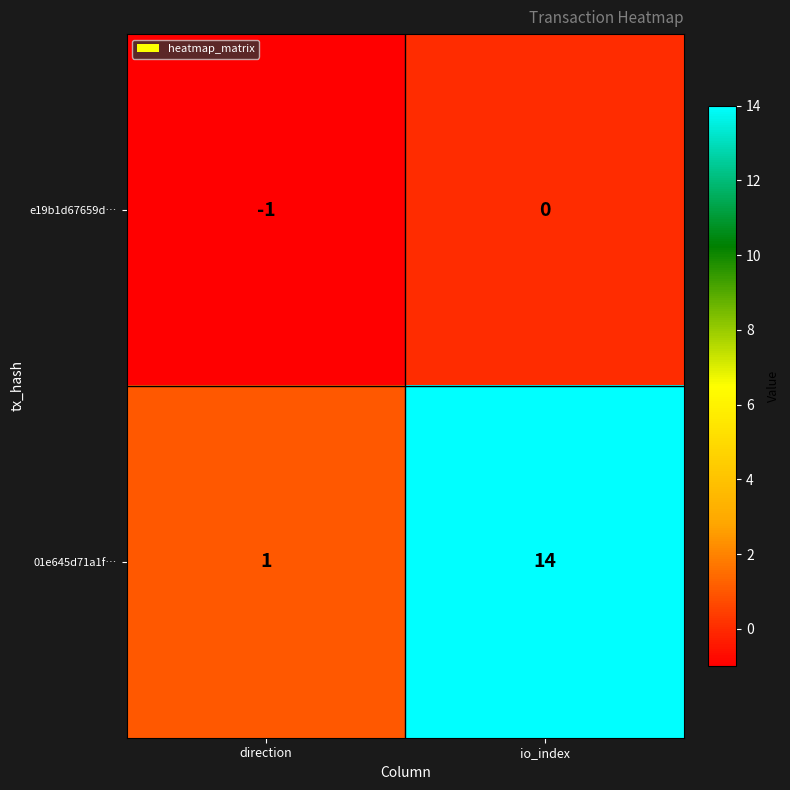

The 01e645d71a1f… series shows 8 at io_index. True or false?

False